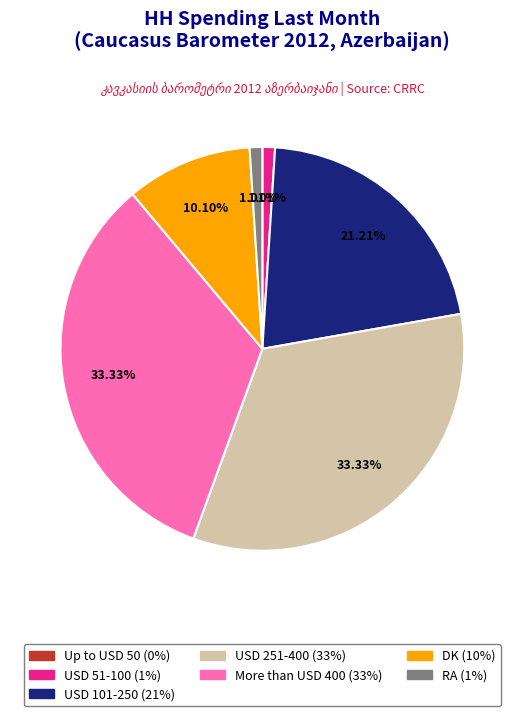

Does RA account for over 50% of the chart?

No